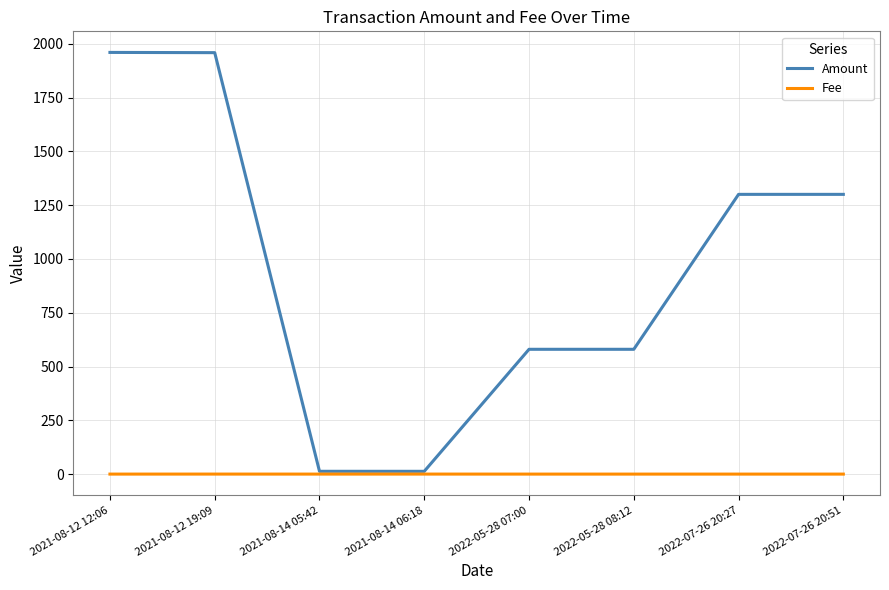

The value of Amount at 2022-07-26 20:27 is 2250.5. True or false?

False